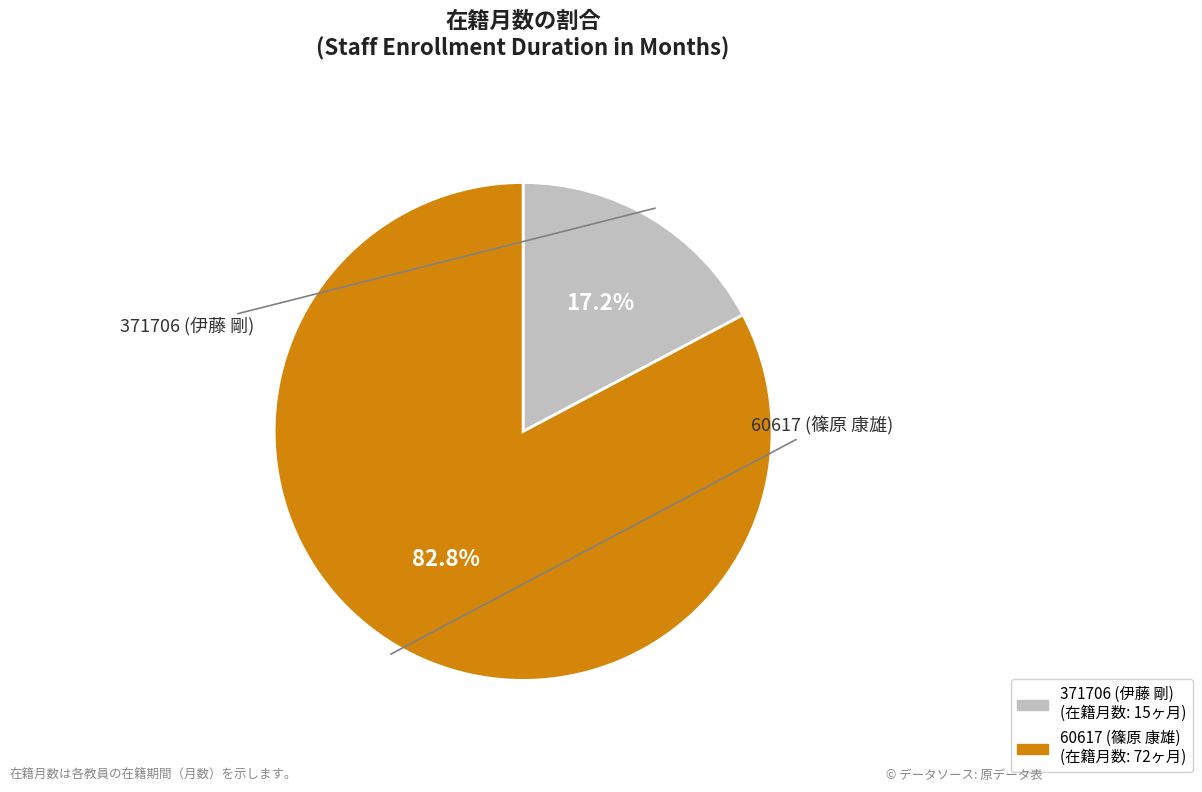

To the nearest percent, what is the average slice percentage?

50%